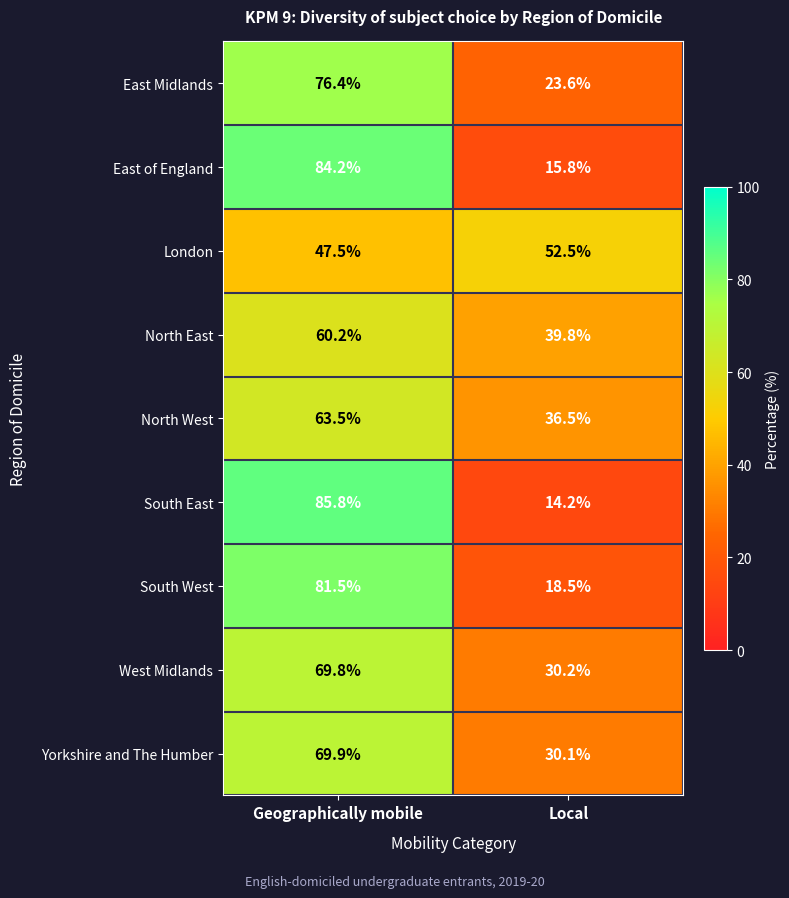

The East Midlands series shows 34.1 at Local. True or false?

False